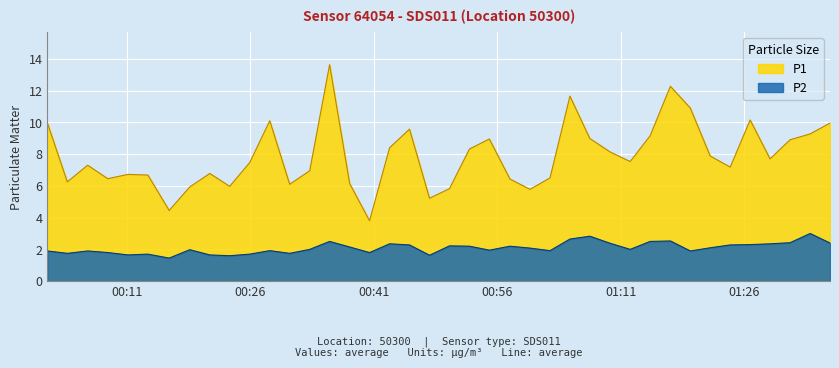

True or false: P1 and P2 cross at least once.

False